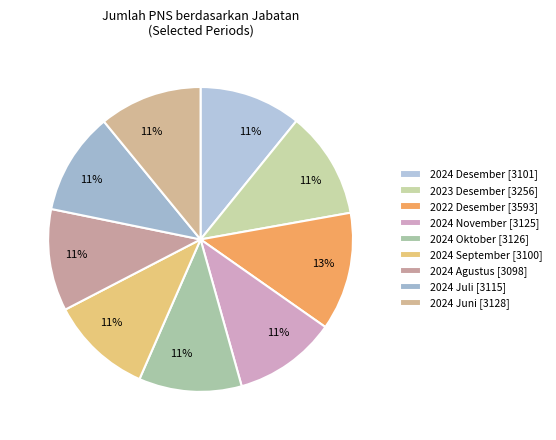

Does 2024 Juli represent more than half of the total?

No